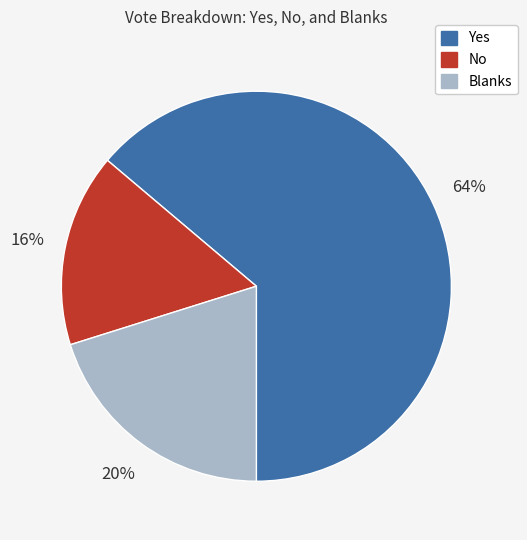

Which slice is the largest?

Yes